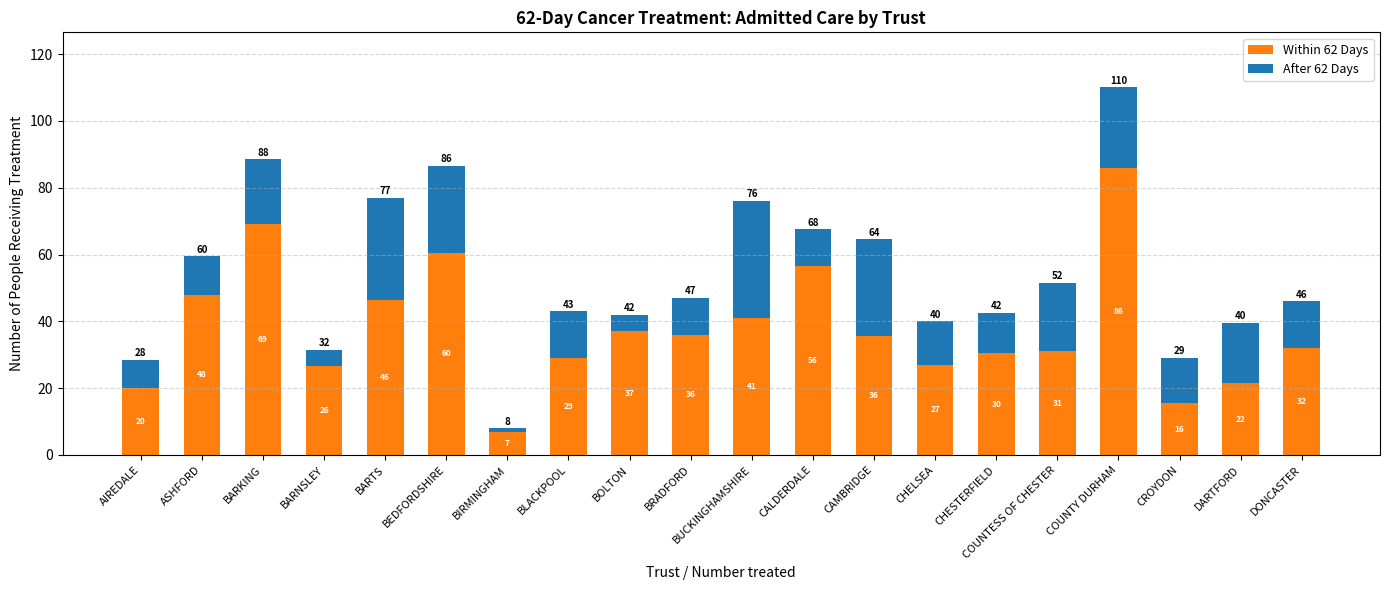

What is the average value of the Within 62 Days series?

37.8